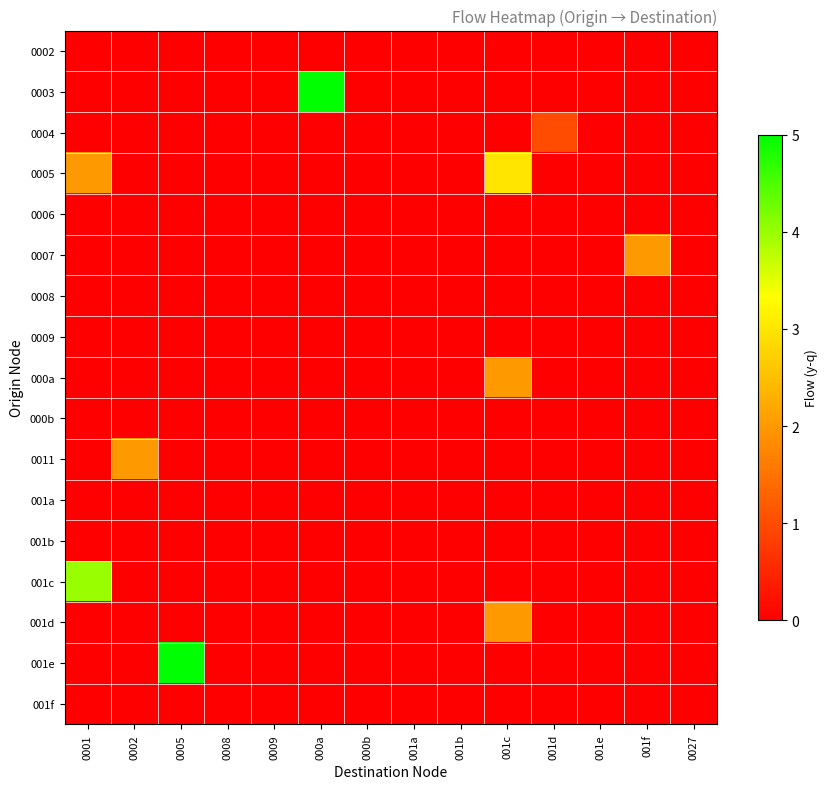

How many categories are shown in the chart?

14